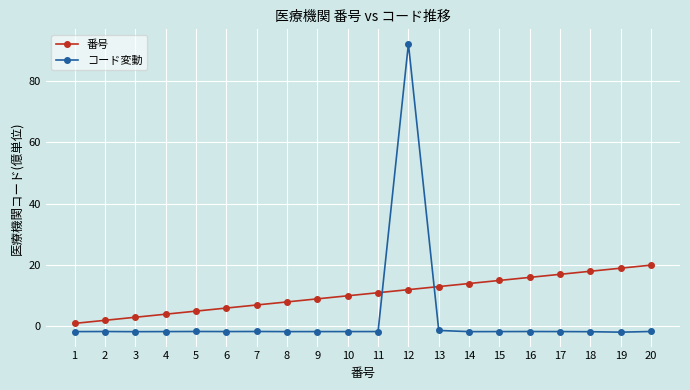

True or false: 番号 has more than 1 interior local peaks.

False